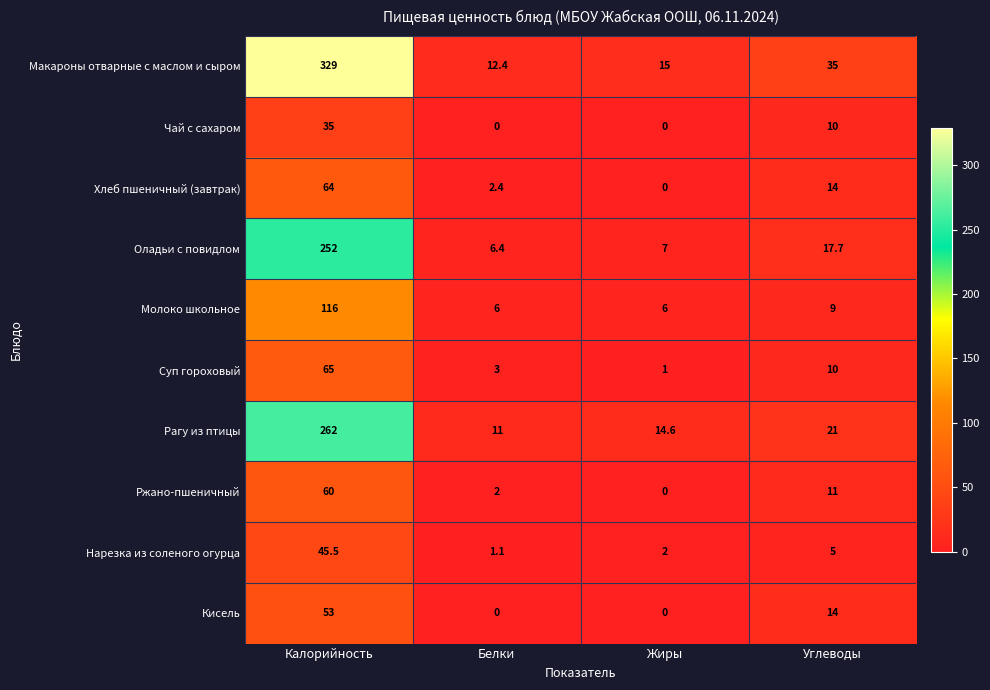

At which label does Макароны отварные с маслом и сыром first exceed 35?

Калорийность